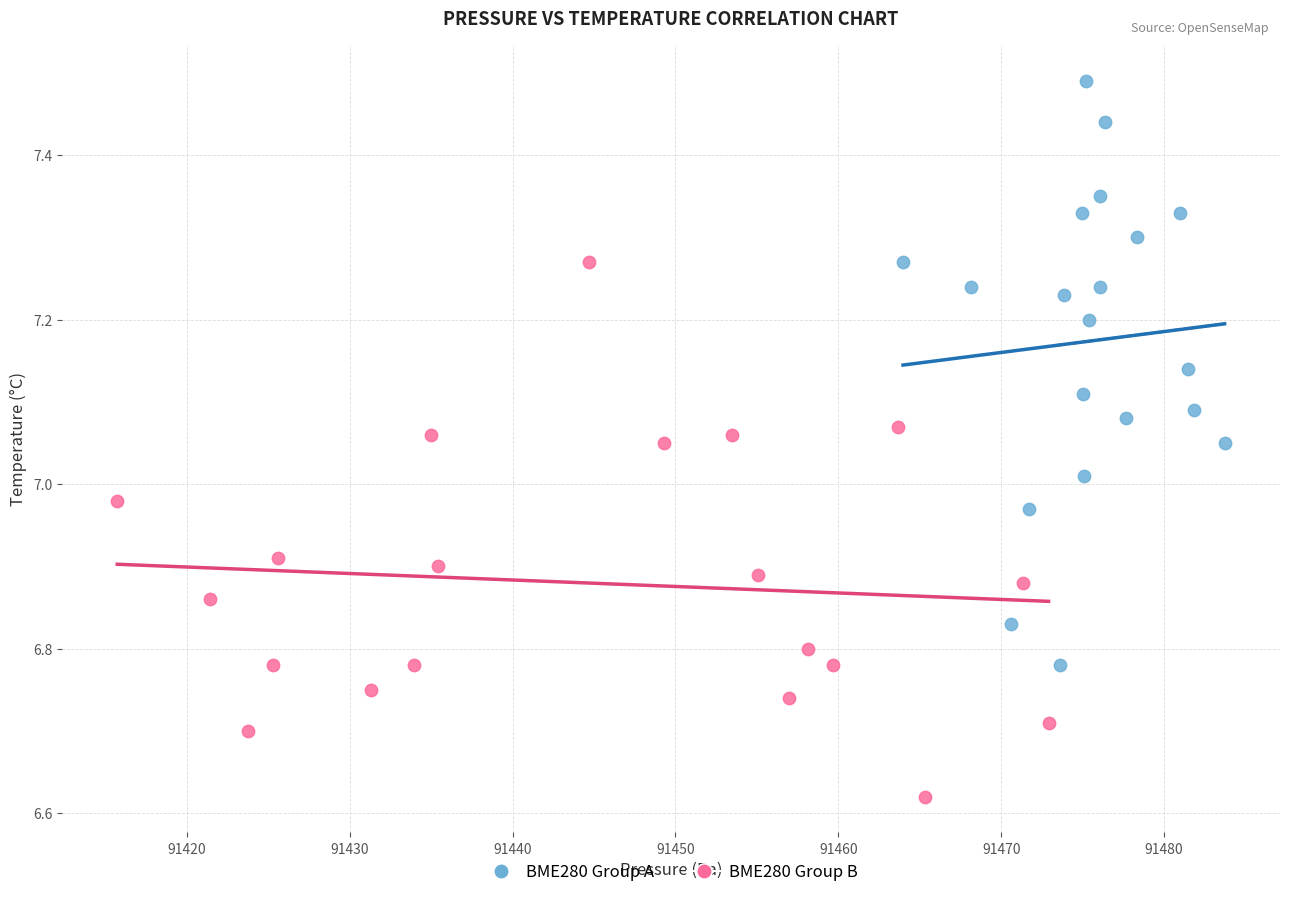

Which series has the widest spread of Y values?

BME280 Group A